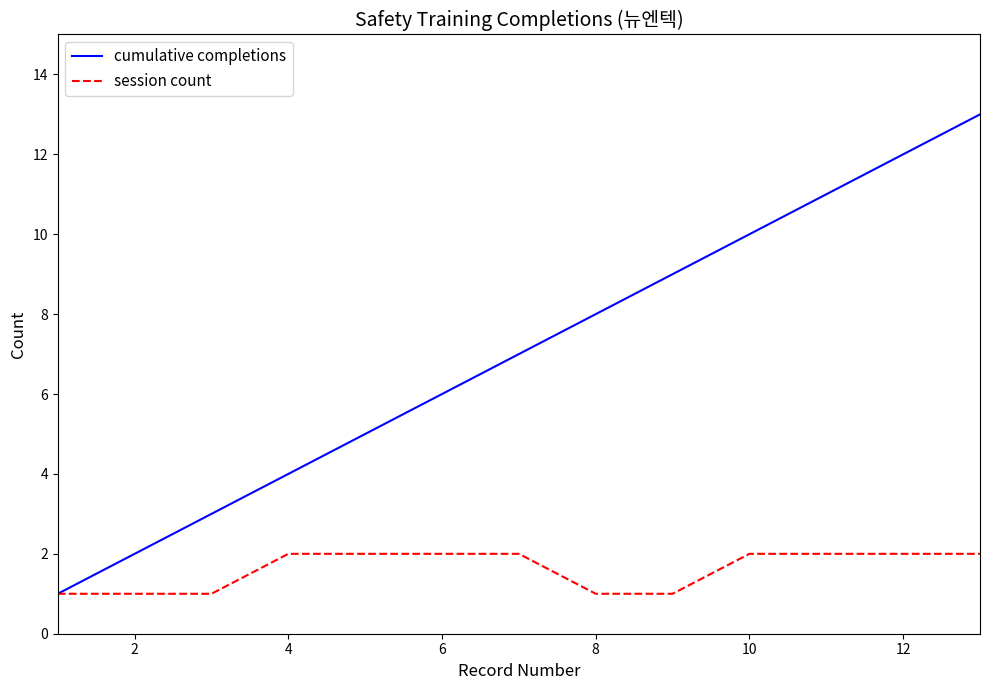

How many lines are shown in the chart?

2